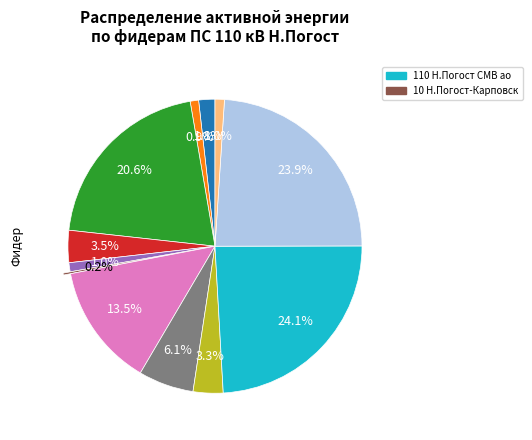

Is there a majority slice in this chart?

No